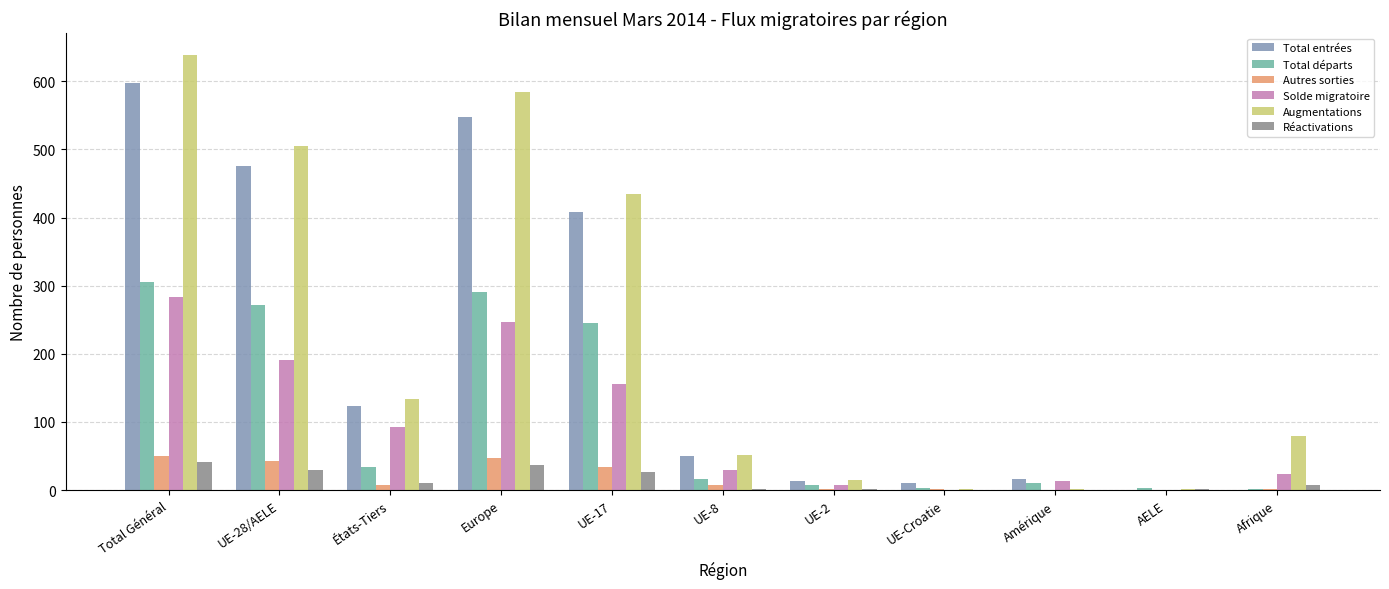

How many distinct data groups are displayed?

6